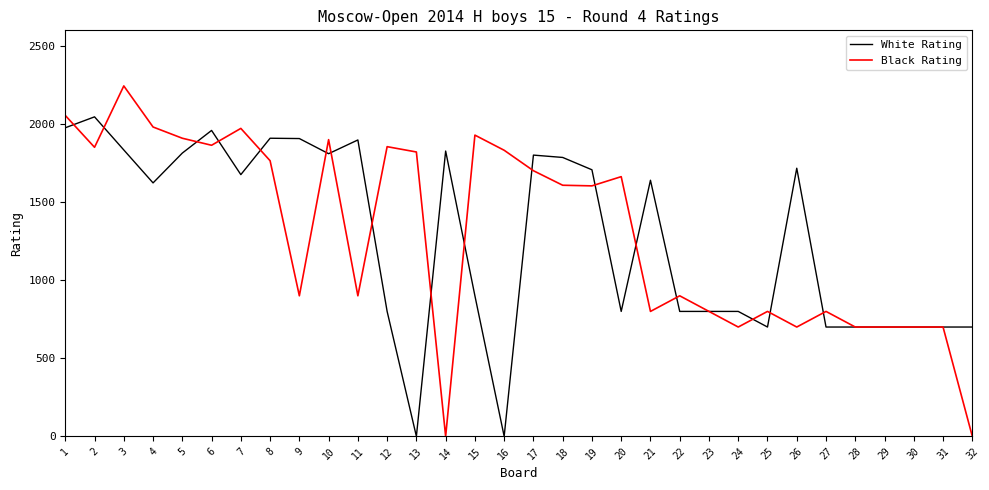

The value of Black Rating at 14 is 0. True or false?

True